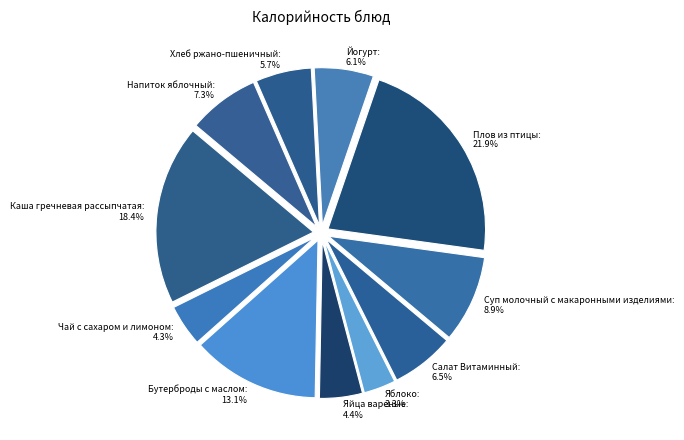

Count the number of slices in the pie.

11